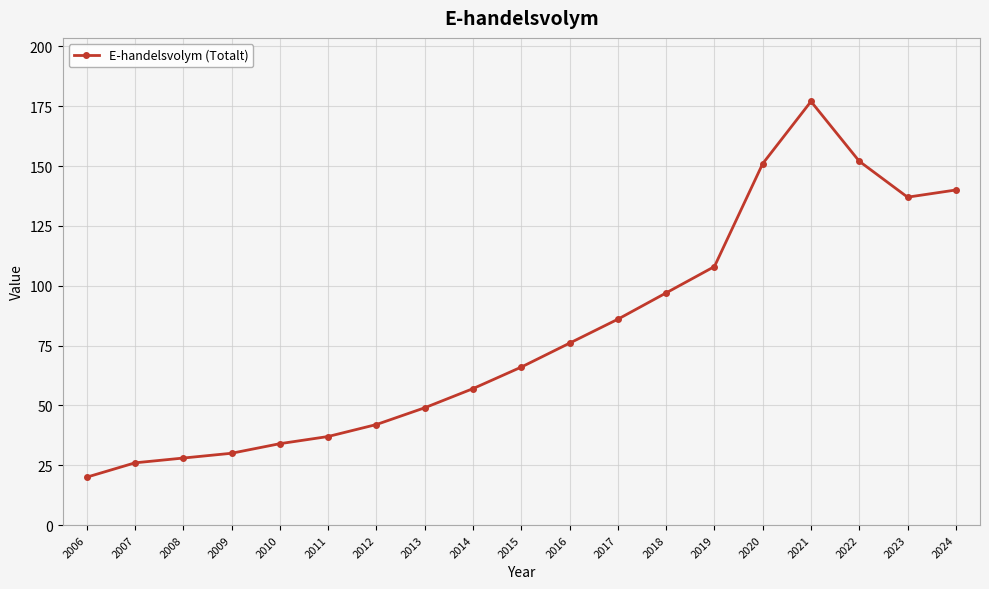

Where is the first local maximum?

2021